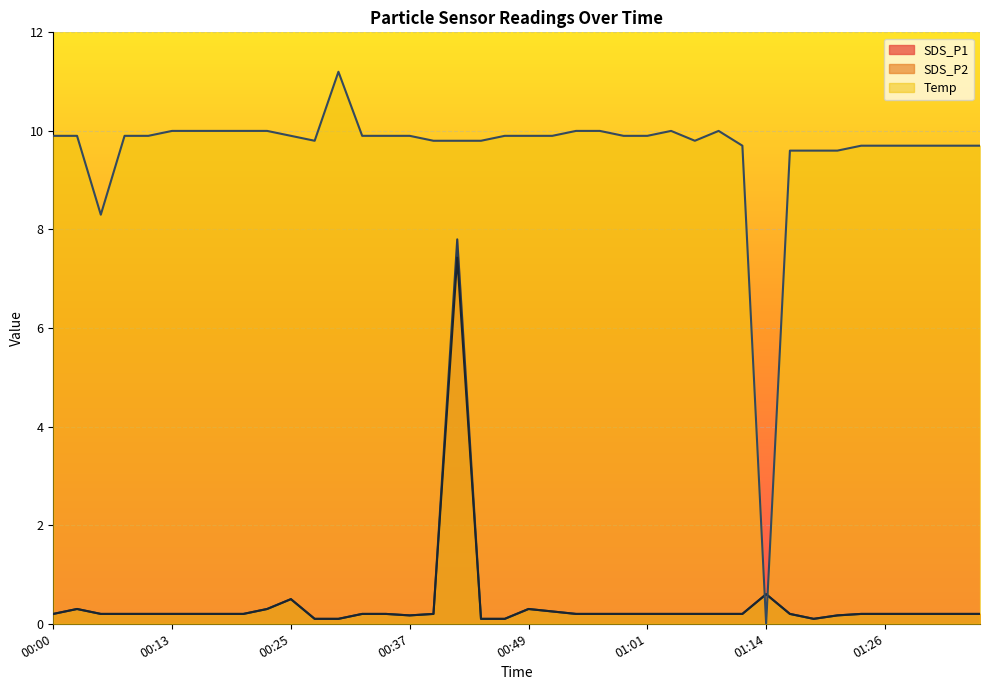

At which category is the sum across all series the highest?

00:42